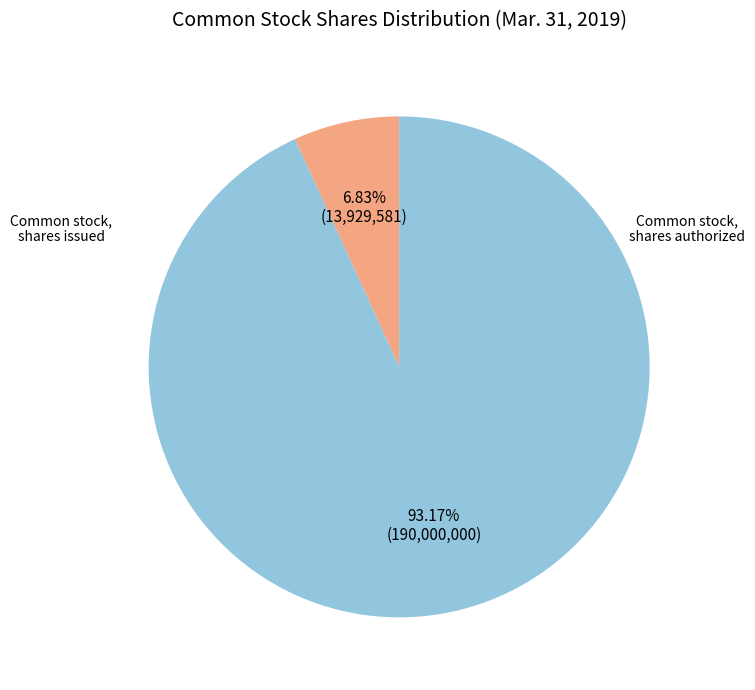

The Common stock, shares issued slice represents 13% of the pie. True or false?

False